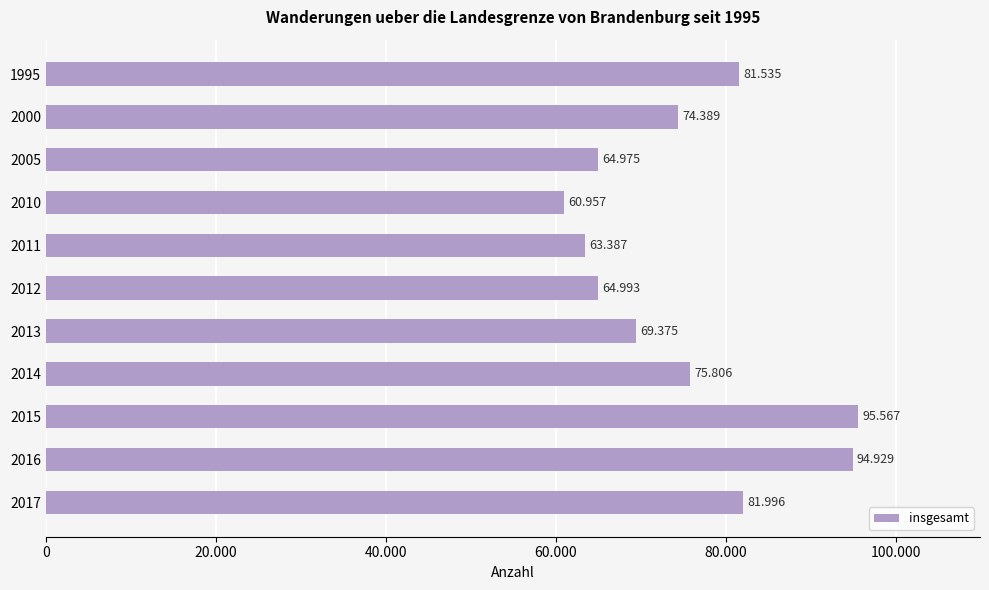

What is the maximum value shown in the chart?

95567